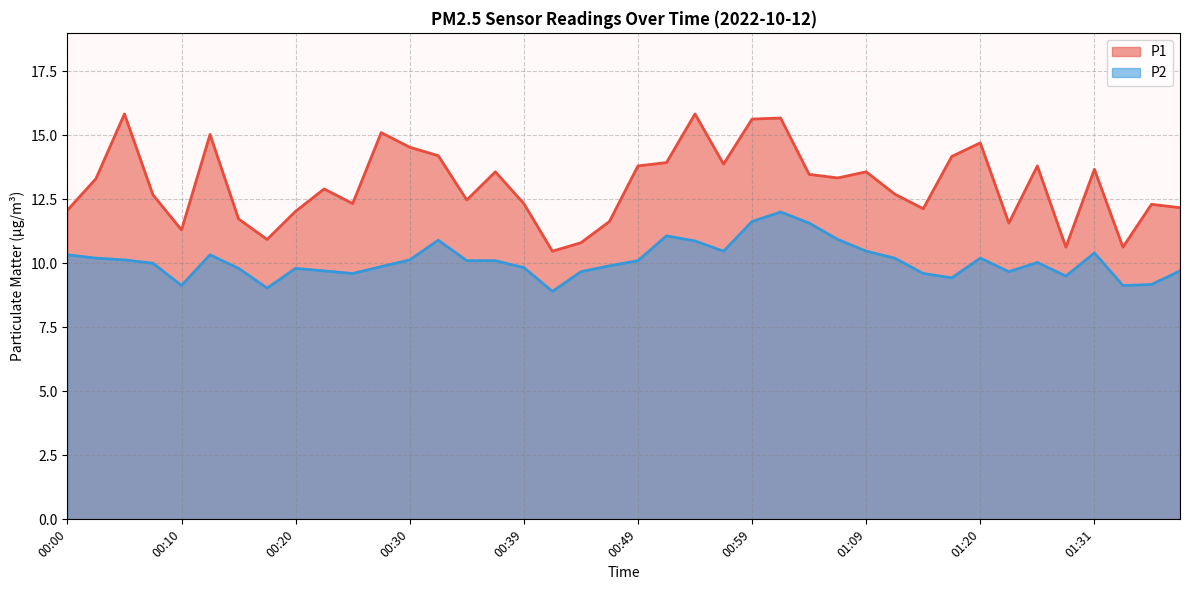

Reading left to right, extract all data points from this chart.

P1: 00:00=12.1	00:02=13.3	00:05=15.8	00:07=12.7	00:10=11.3	00:12=15.0	00:15=11.7	00:17=10.9	00:20=12.0	00:22=12.9	00:25=12.3	00:27=15.1	00:30=14.5	00:32=14.2	00:34=12.5	00:37=13.6	00:39=12.3	00:42=10.5	00:44=10.8	00:47=11.6	00:49=13.8	00:52=13.9	00:55=15.8	00:57=13.9	00:59=15.6	01:02=15.7	01:04=13.5	01:07=13.3	01:09=13.6	01:12=12.7	01:14=12.1	01:17=14.2	01:20=14.7	01:22=11.6	01:25=13.8	01:28=10.6	01:31=13.7	01:33=10.6	01:36=12.3	01:38=12.2
P2: 00:00=10.3	00:02=10.2	00:05=10.1	00:07=10.0	00:10=9.1	00:12=10.3	00:15=9.8	00:17=9.0	00:20=9.8	00:22=9.7	00:25=9.6	00:27=9.9	00:30=10.1	00:32=10.9	00:34=10.1	00:37=10.1	00:39=9.8	00:42=8.9	00:44=9.7	00:47=9.9	00:49=10.1	00:52=11.1	00:55=10.9	00:57=10.5	00:59=11.6	01:02=12.0	01:04=11.6	01:07=10.9	01:09=10.5	01:12=10.2	01:14=9.6	01:17=9.4	01:20=10.2	01:22=9.7	01:25=10.0	01:28=9.5	01:31=10.4	01:33=9.1	01:36=9.2	01:38=9.7